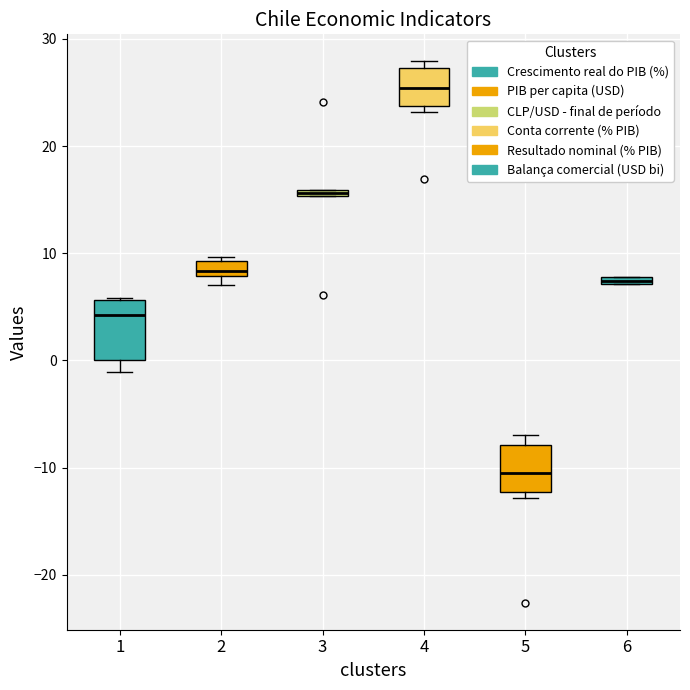

Comparing the boxes themselves (not the whiskers), which one is the tallest?

1